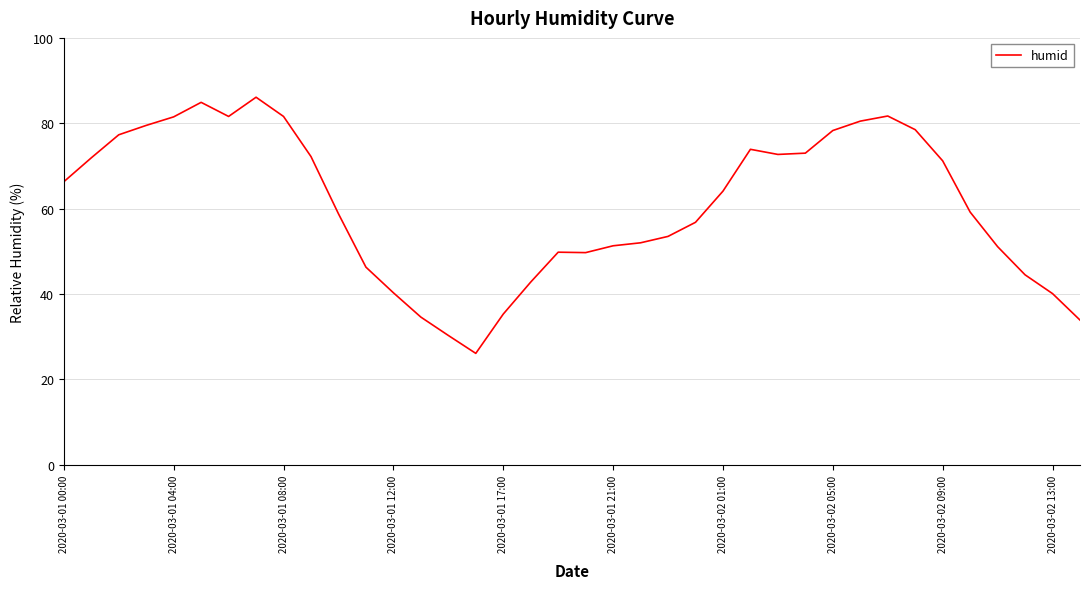

What is the average value?

60.9